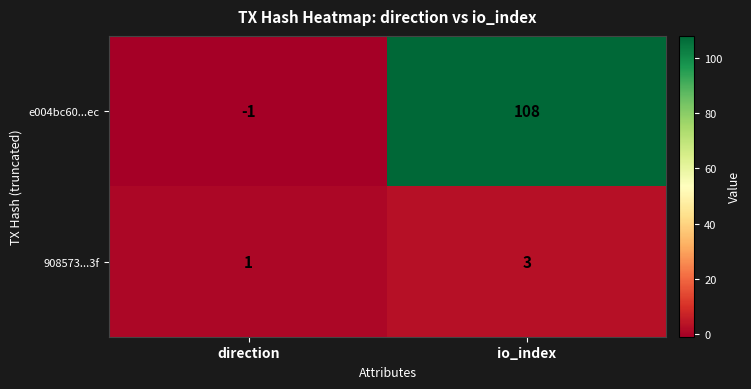

The value of e004bc60...ec at direction is -1. True or false?

True